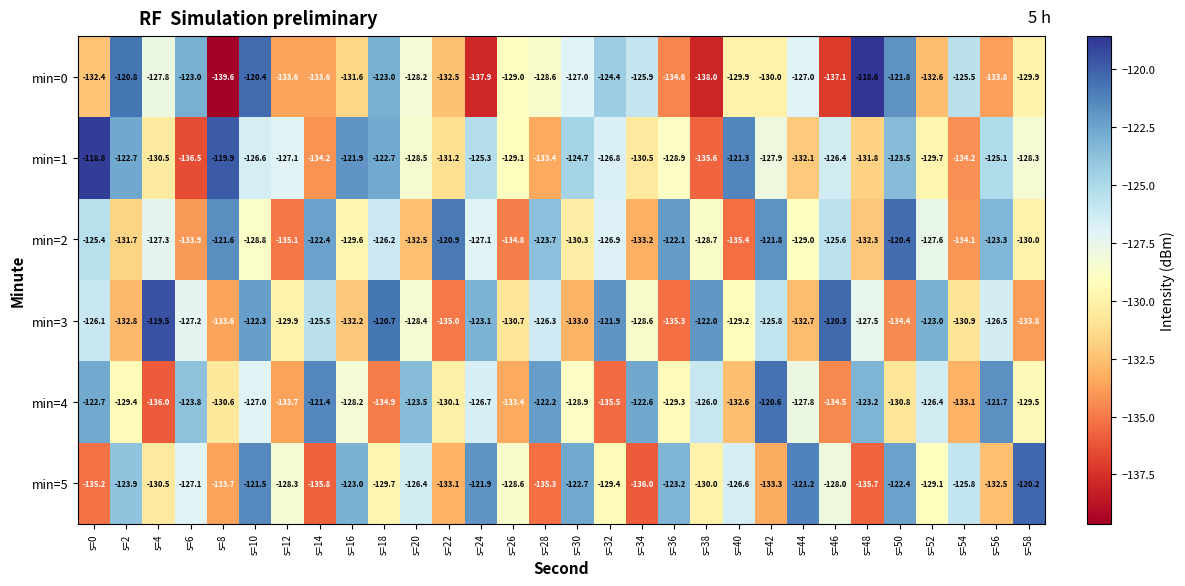

What is the maximum value shown in the chart?

-118.6